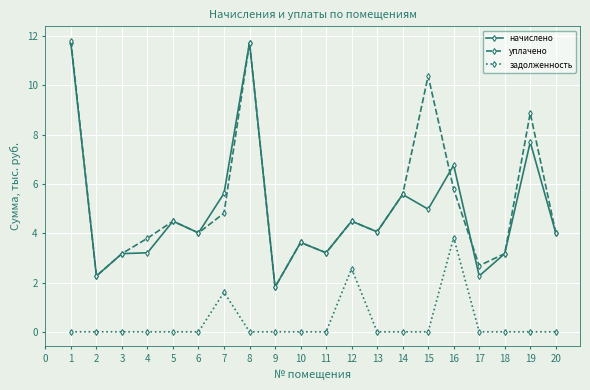

True or false: начислено has more than 1 points higher than both neighbors.

True